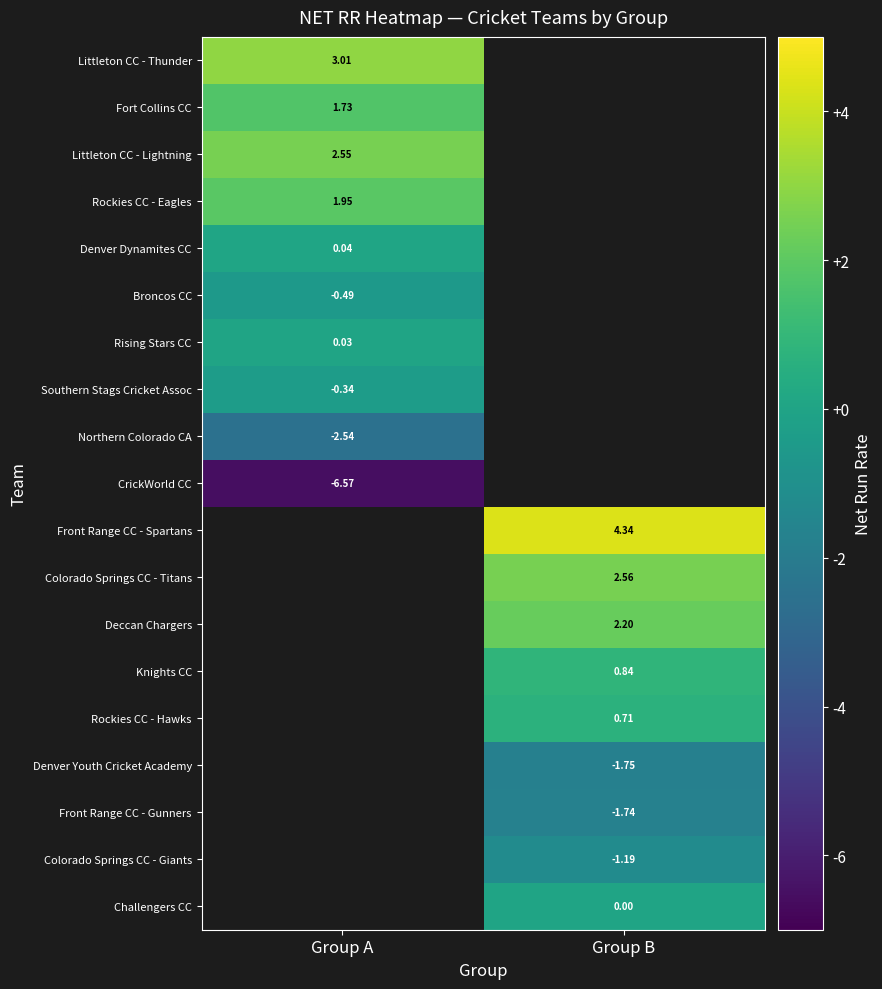

List the labels in order of Front Range CC - Spartans value, largest first.

Group A, Group B